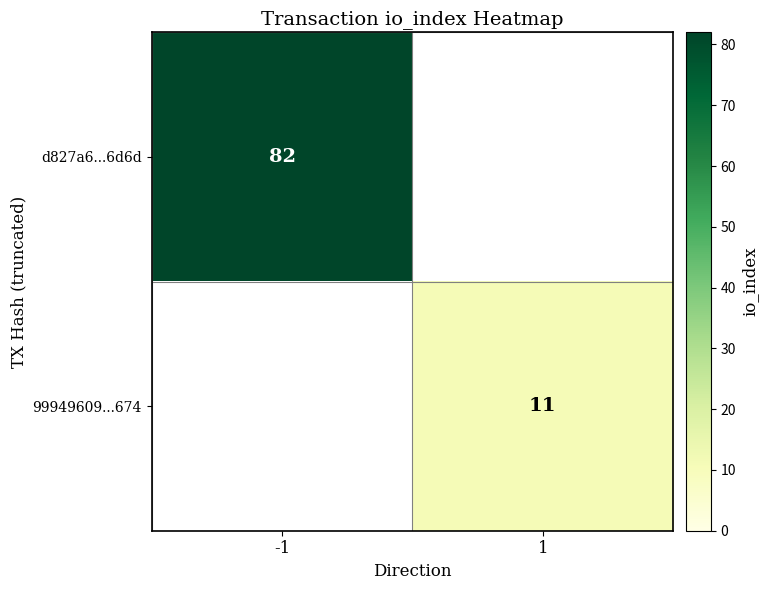

Count the number of data series in this chart.

2